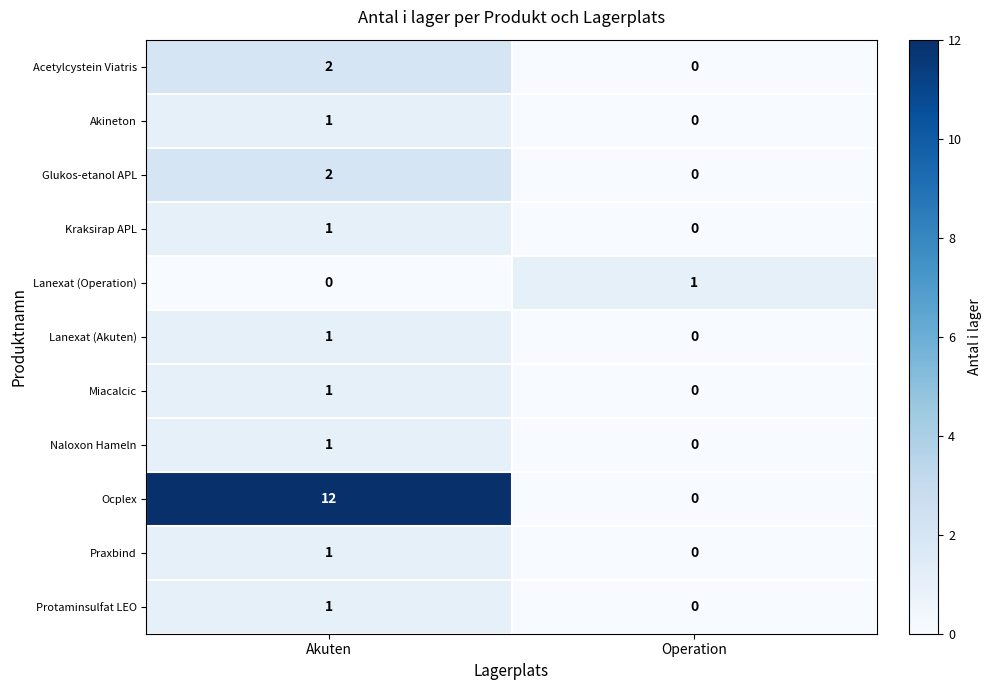

At which category is the sum across all series the highest?

Akuten